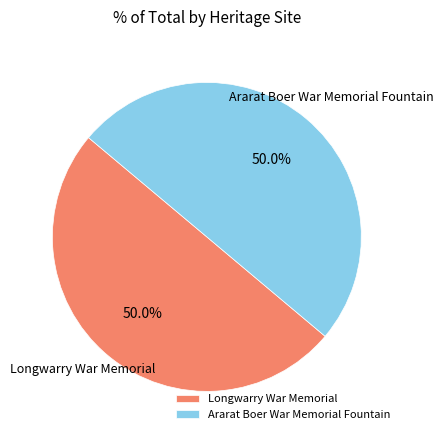

What portion of the pie excludes Longwarry War Memorial?

50.0%